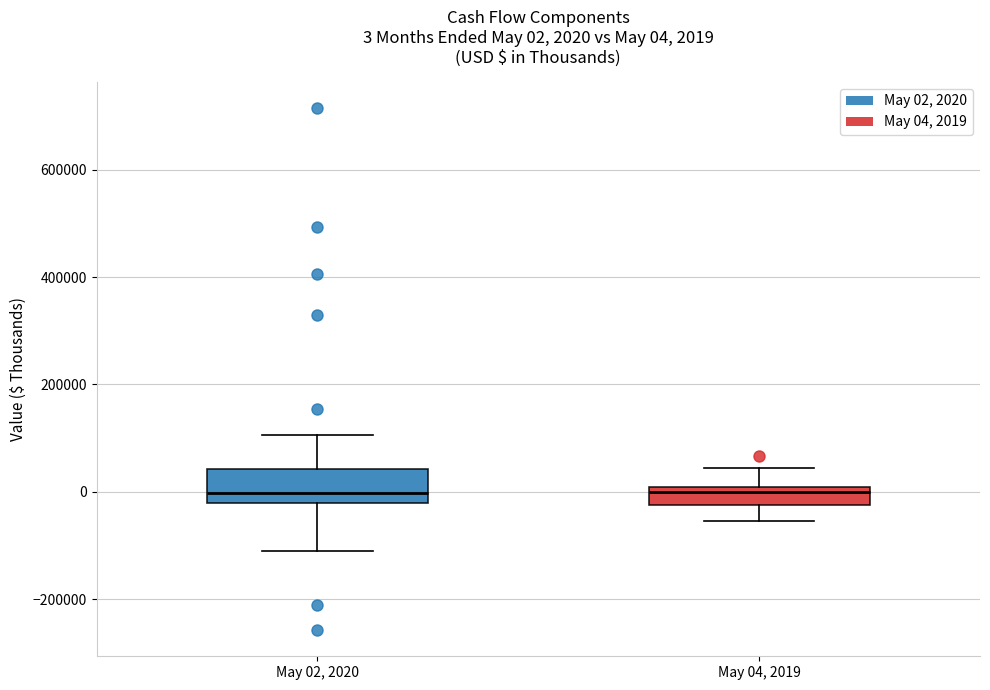

Which box is the tallest, from its lower edge to its upper edge?

May 02, 2020